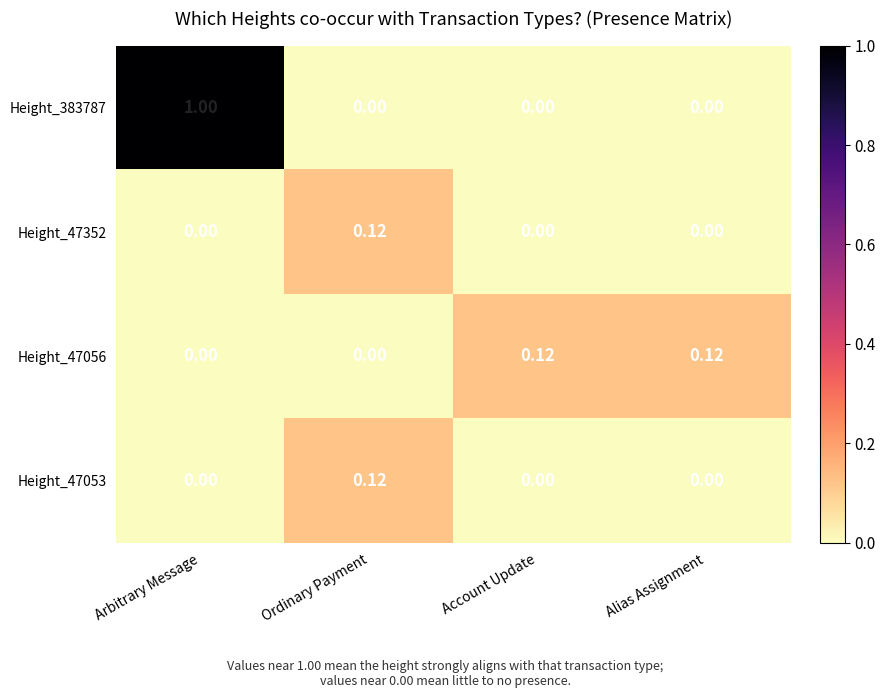

At which category is the sum across all series the highest?

Arbitrary Message